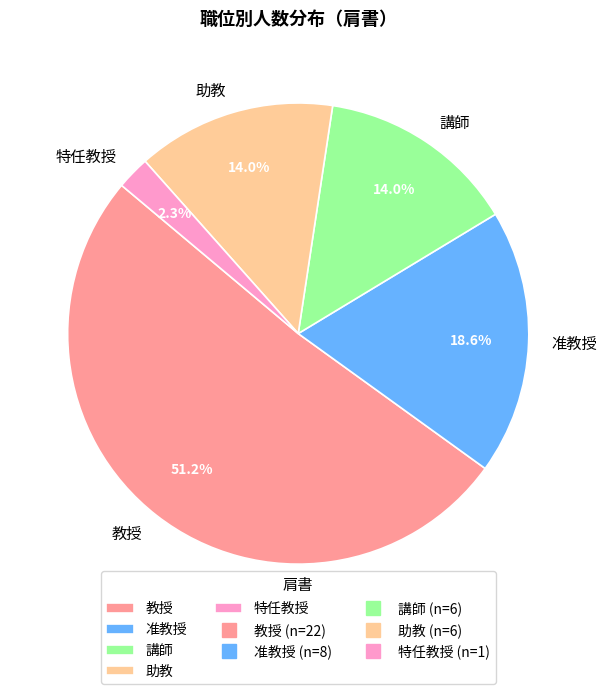

What percentage do 准教授 and 助教 together represent?

32.6%